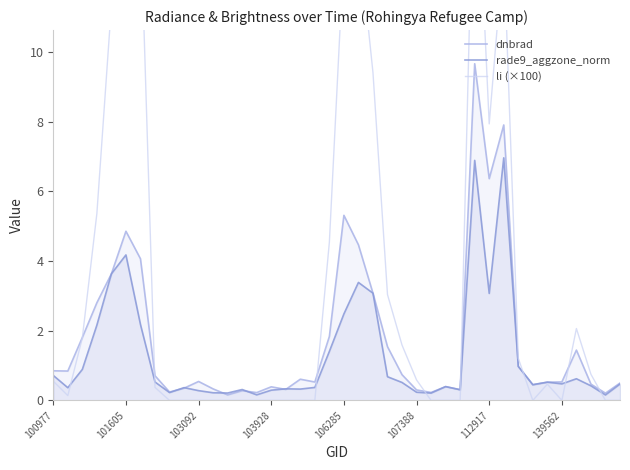

What are all the series names shown in the legend?

dnbrad, rade9_aggzone_norm, li (×100)